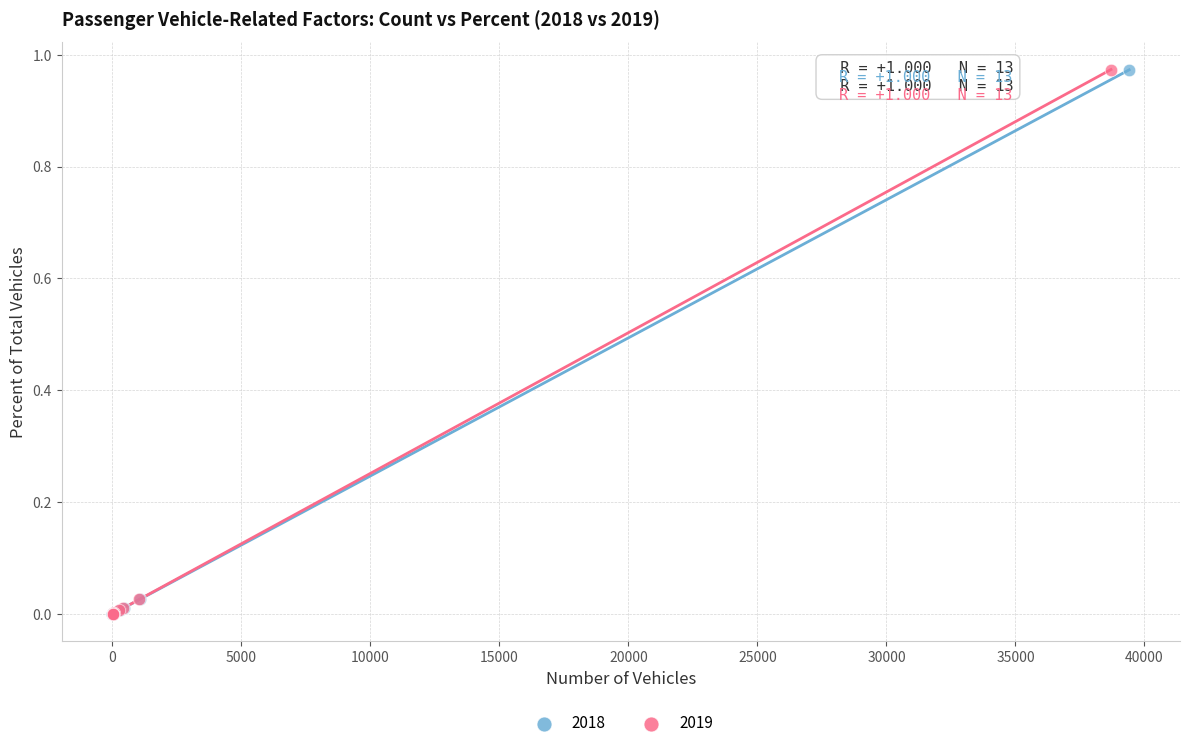

What are all the series names shown in the legend?

2018, 2019